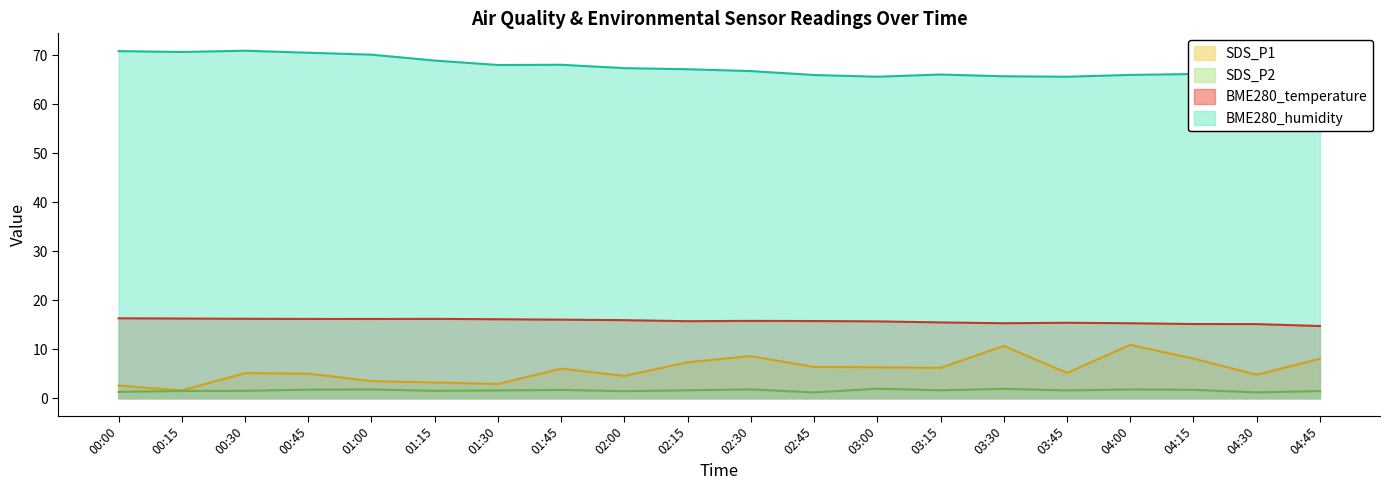

What is the difference between the second highest and second lowest values in the BME280_humidity series?

5.2